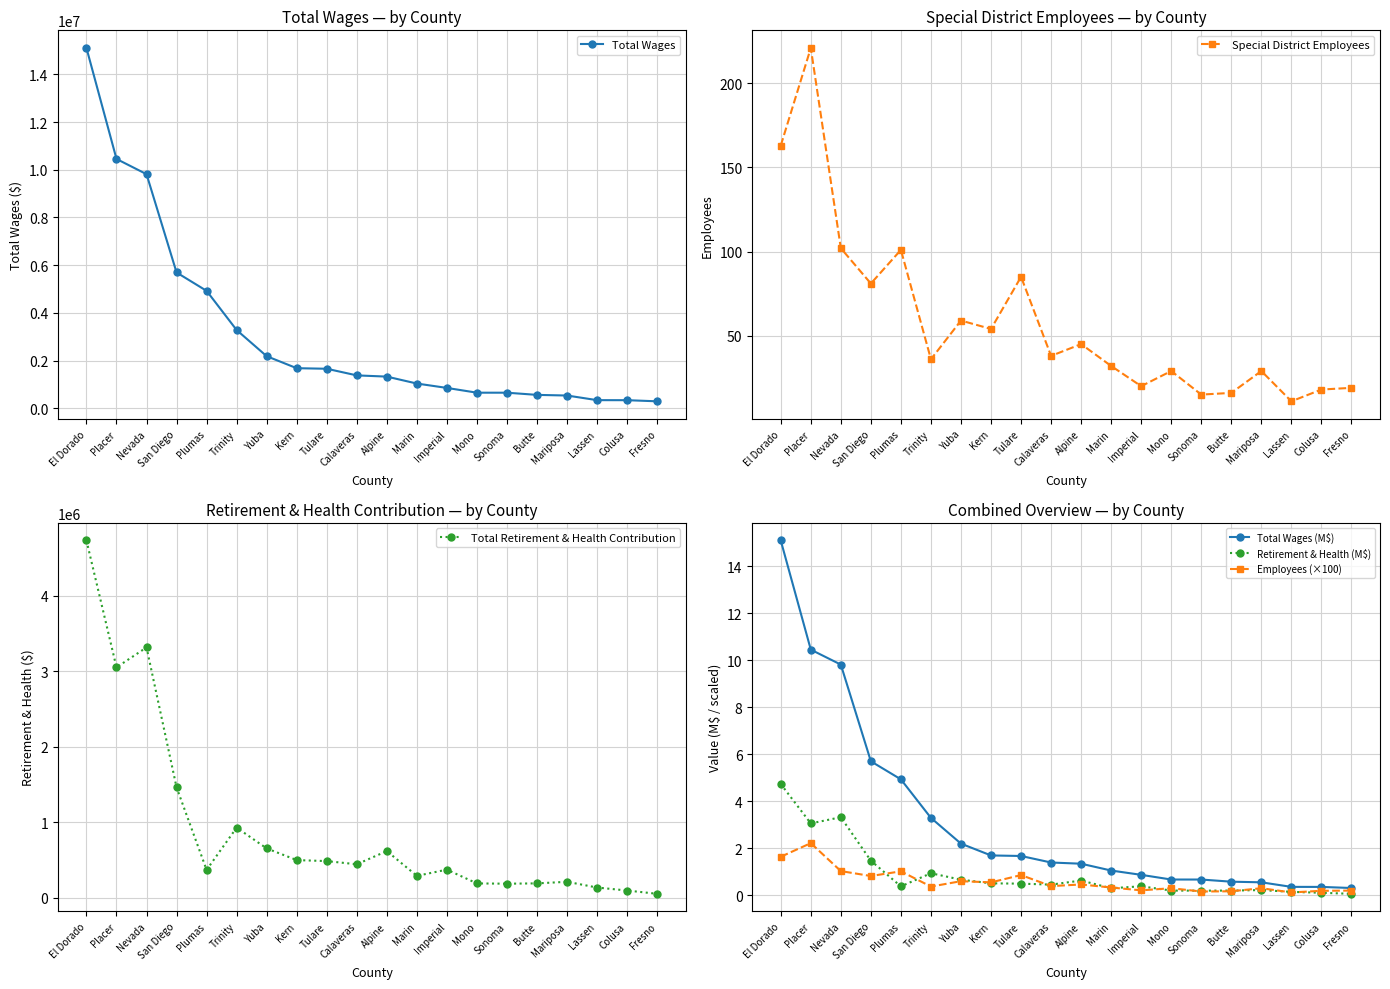

Which series has the largest total across all categories?

Total Wages